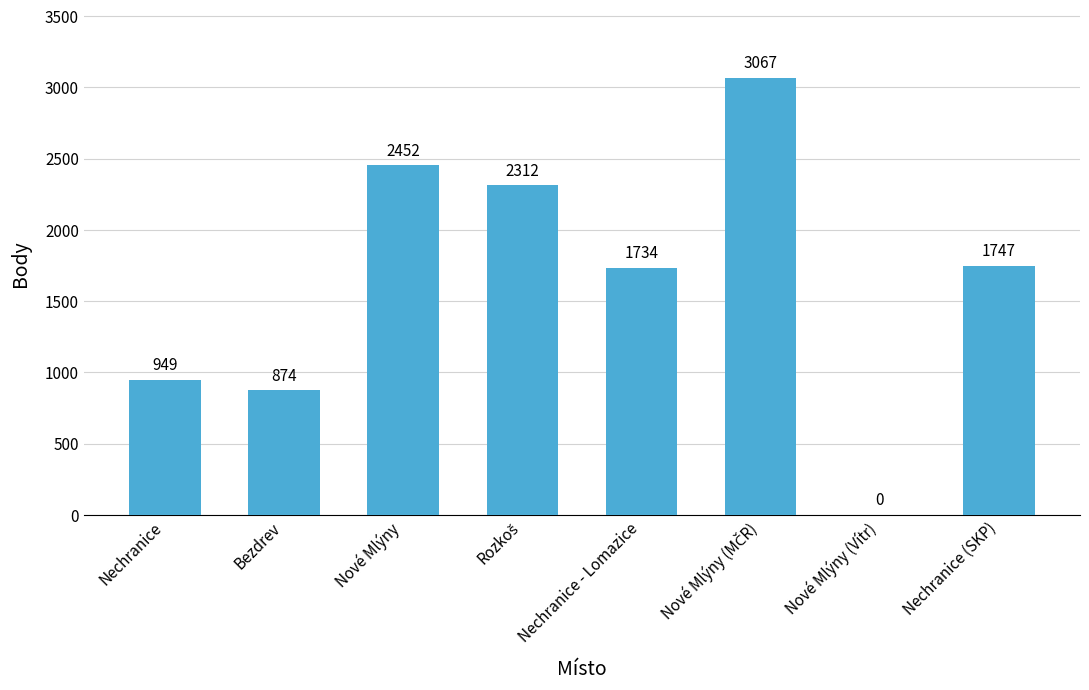

What is the sum of all values?

13135